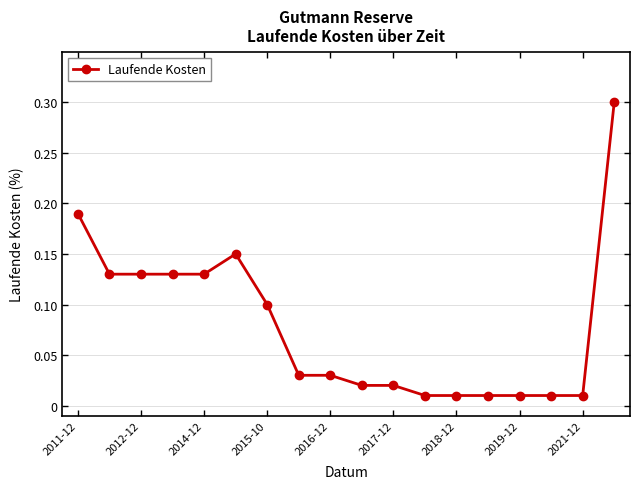

What is the greatest value displayed?

0.3